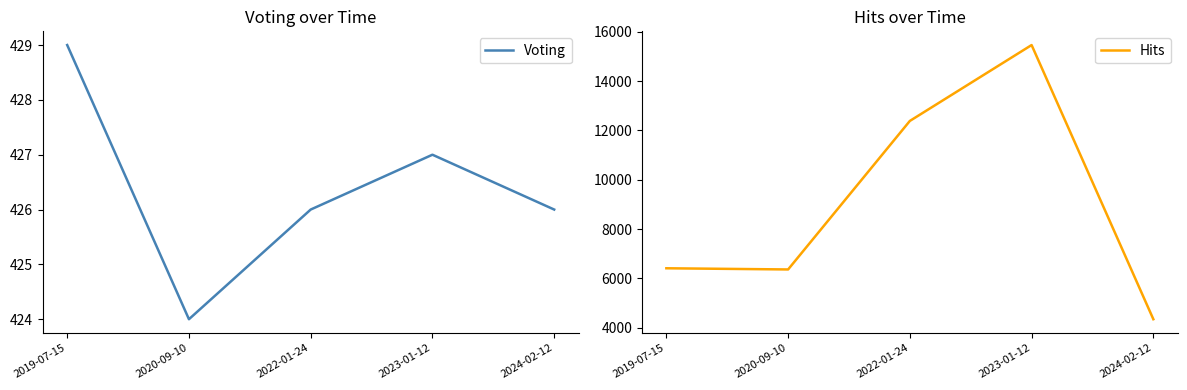

What is the value of the Voting point at the 4th from the left?

427